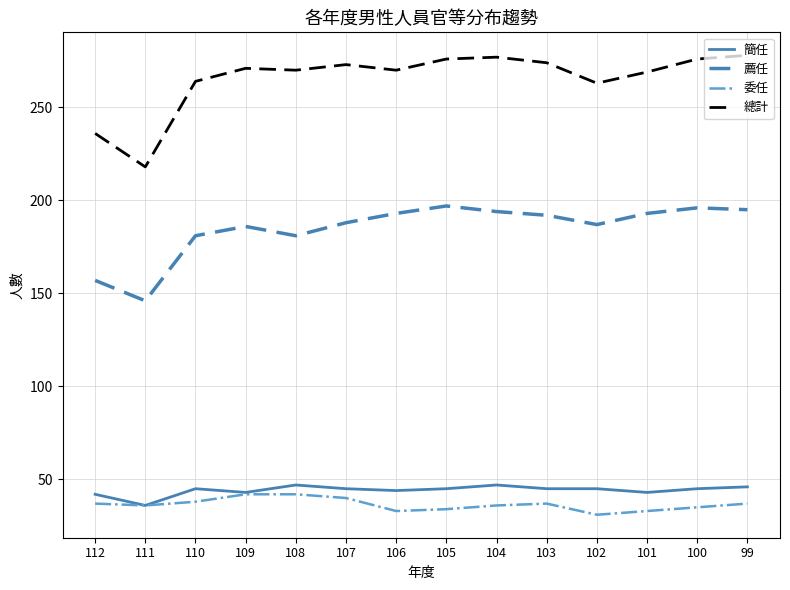

What are all the series names shown in the legend?

簡任, 薦任, 委任, 總計